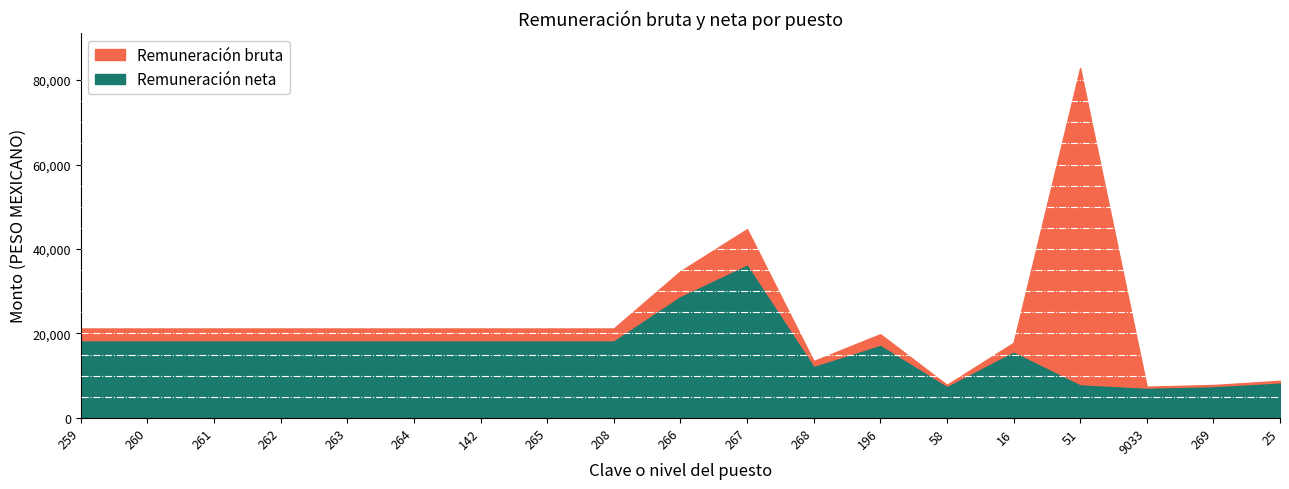

How many data points in Remuneración neta are less than 18068?

8